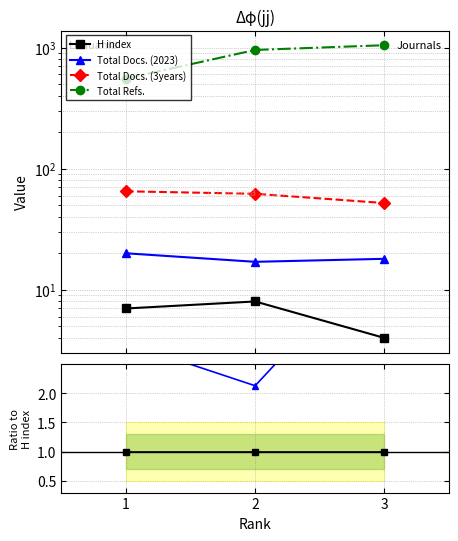

Reading right to left, extract all data points from this chart.

H index: 3=1.0	2=1.0	1=1.0
Total Docs. (2023): 3=4.5	2=2.1	1=2.9
Total Docs. (3years): 3=13.0	2=7.8	1=9.3
Total Refs.: 3=261.5	2=119.5	1=79.3